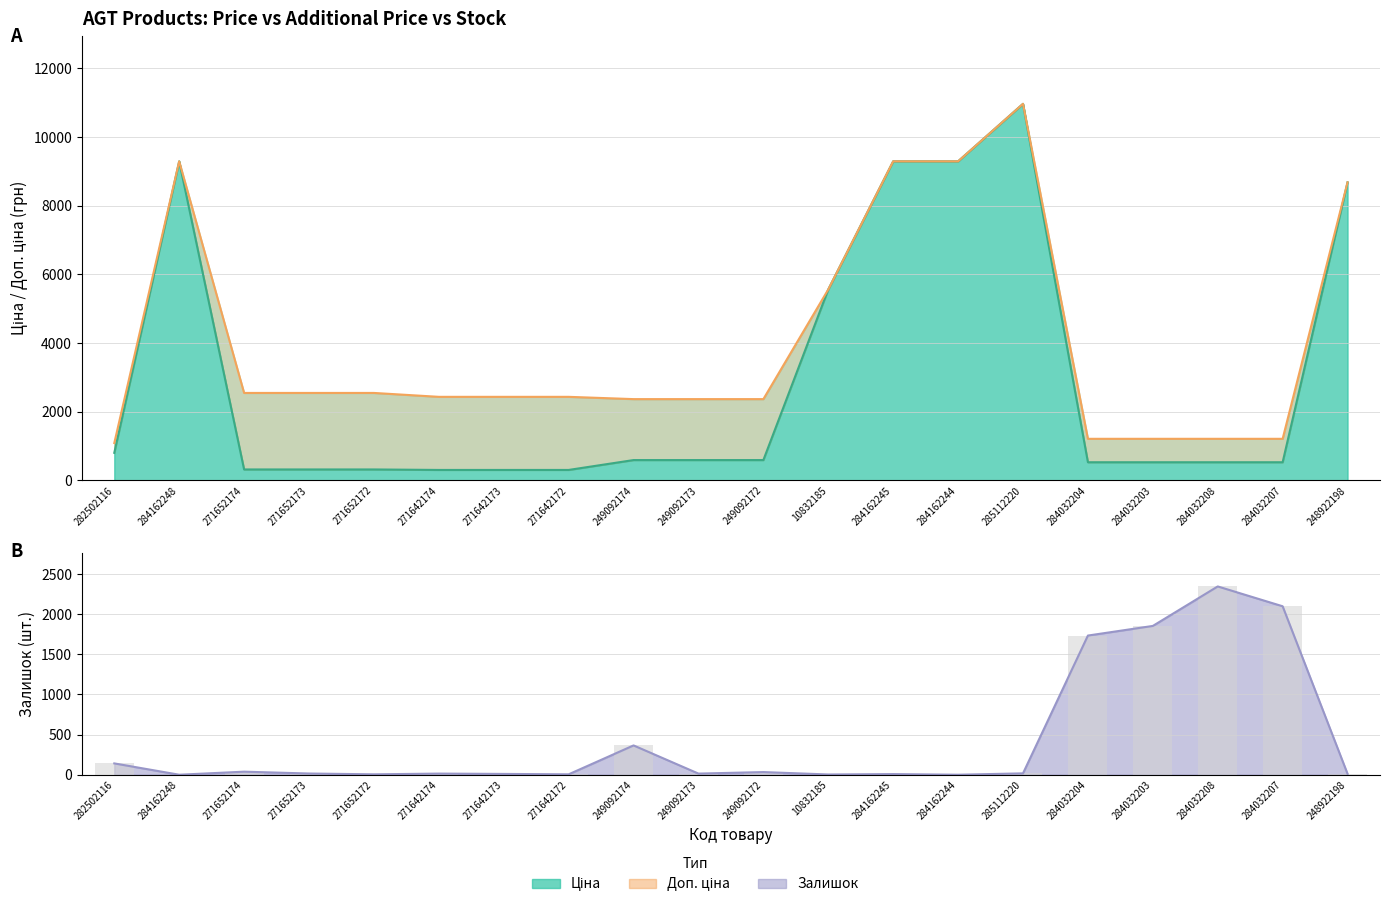

How many data points does each series have?

20